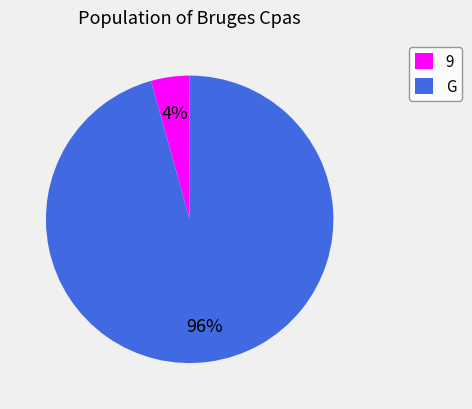

Rank the categories by value from lowest to highest.

9, G